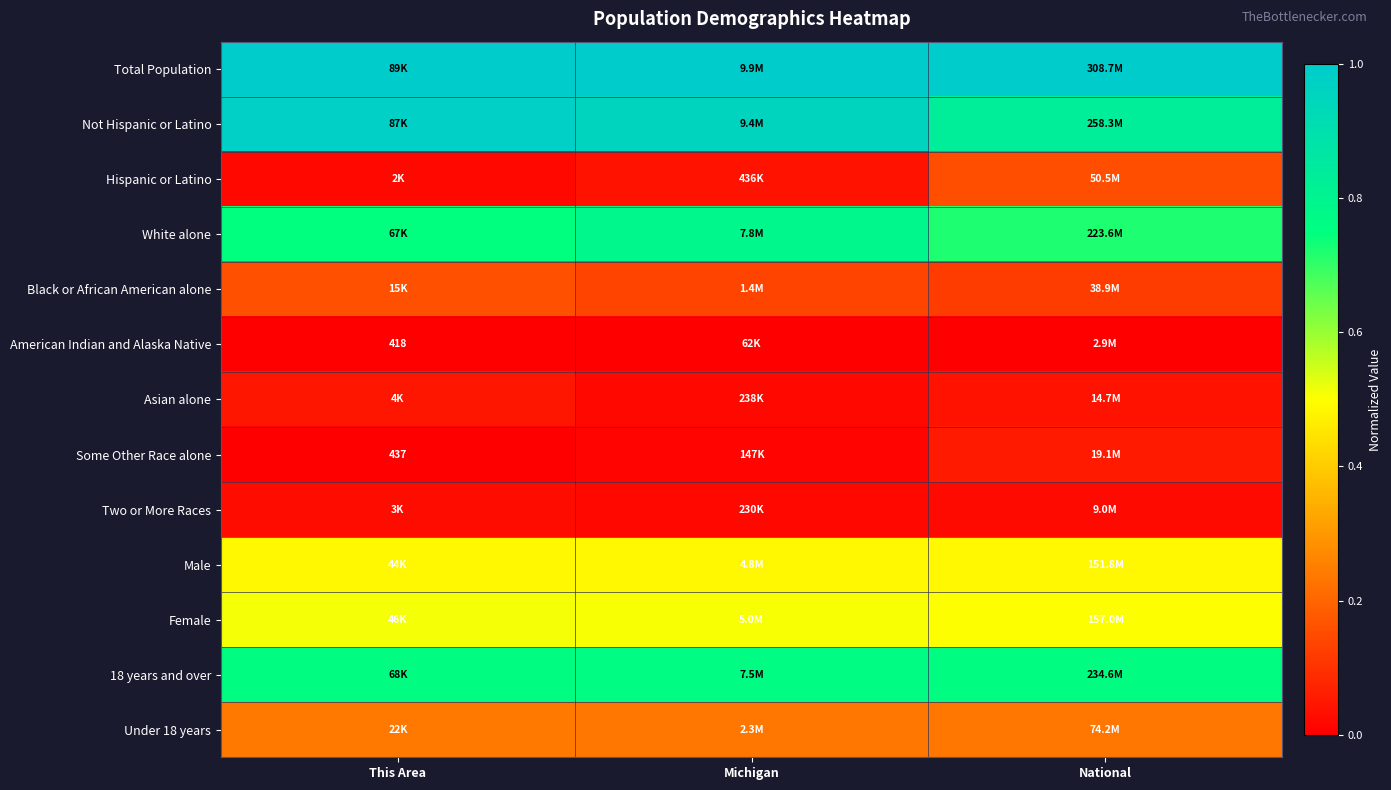

What is the total value across all series at This Area?

5.0